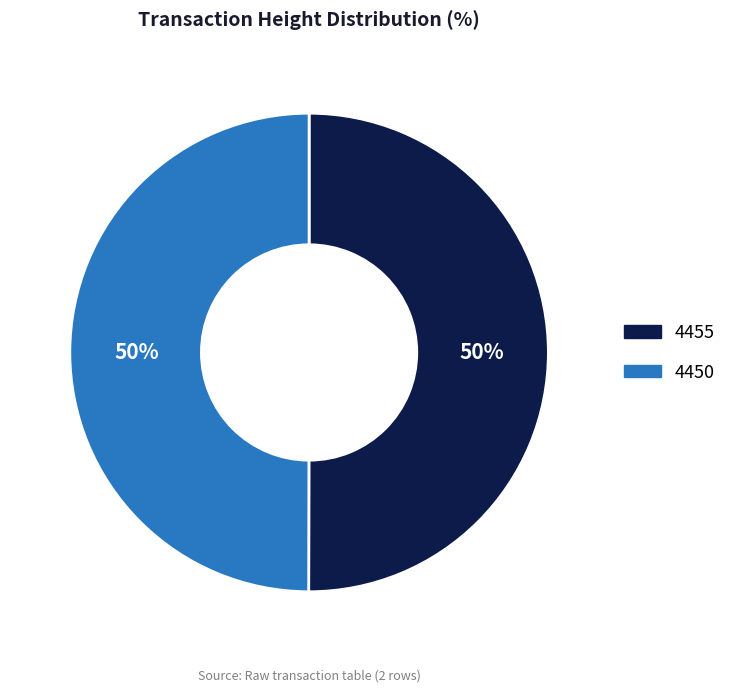

How many slices are in this pie chart?

2